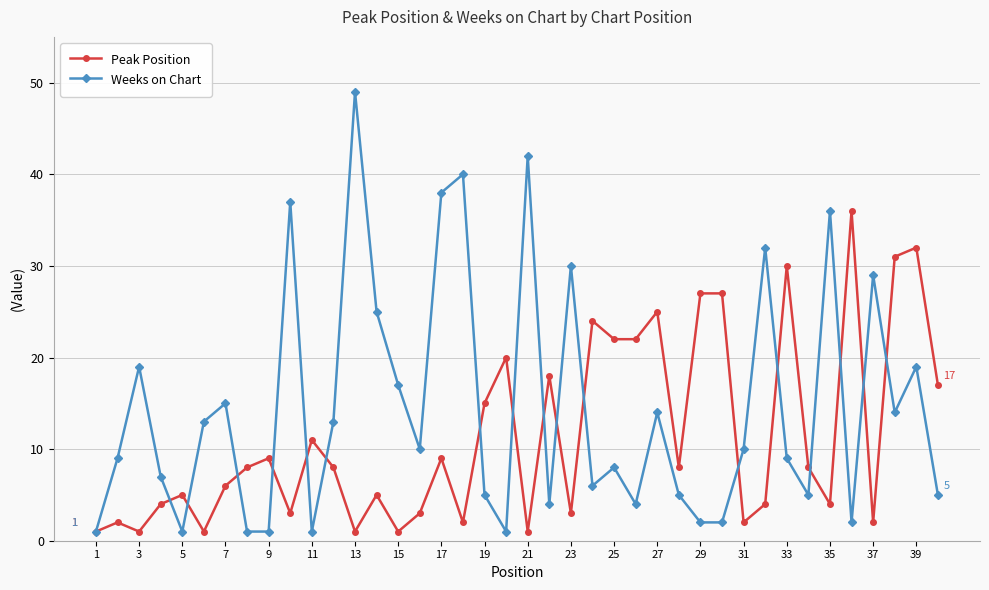

Which series has the largest range (max minus min)?

Weeks on Chart